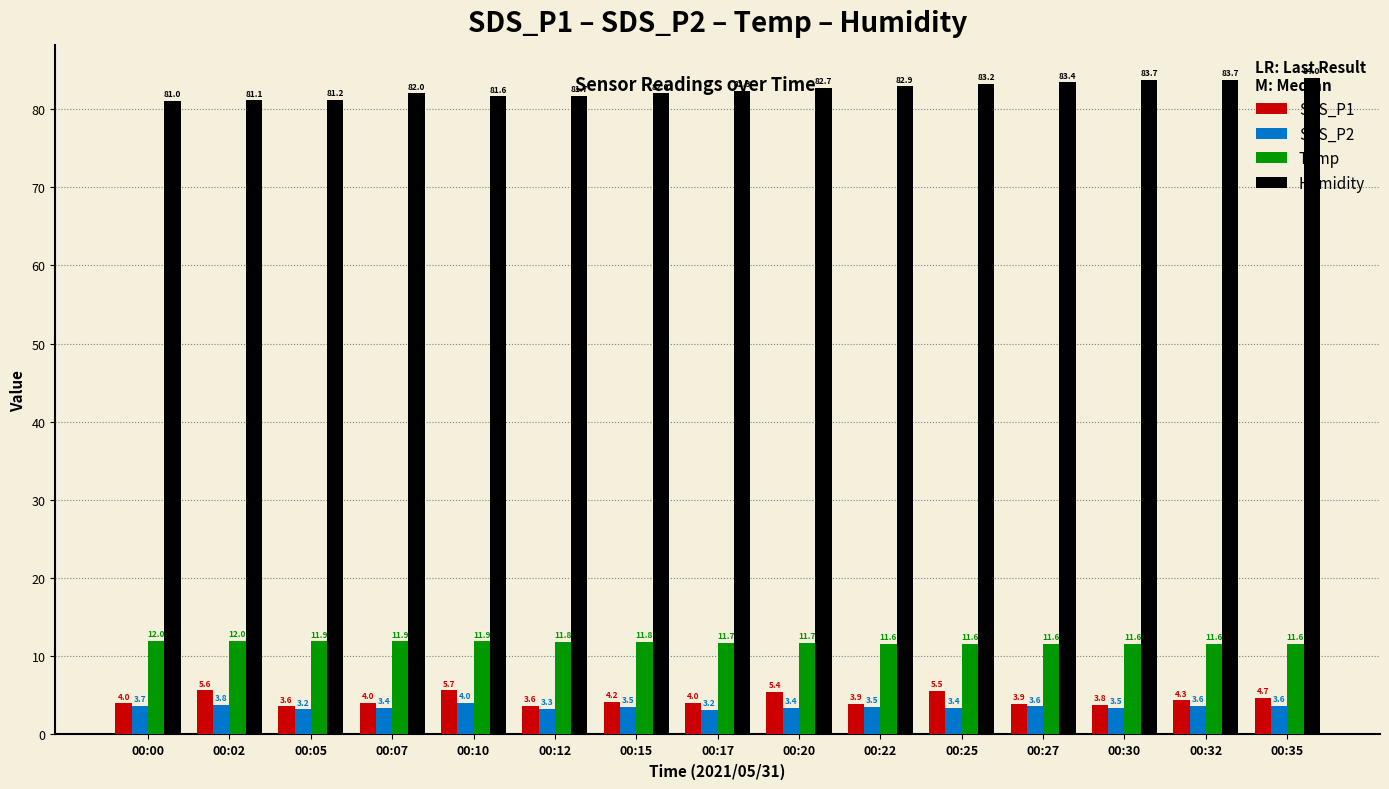

Which series changed the most between 00:10 and 00:22?

SDS_P1